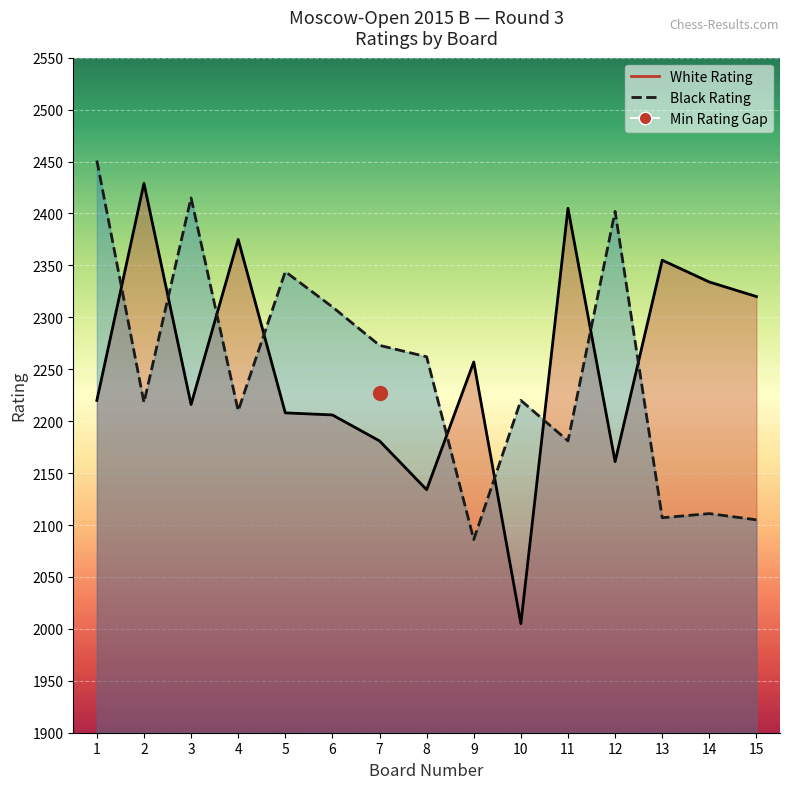

How many data points in Black Rating are less than 2220?

7